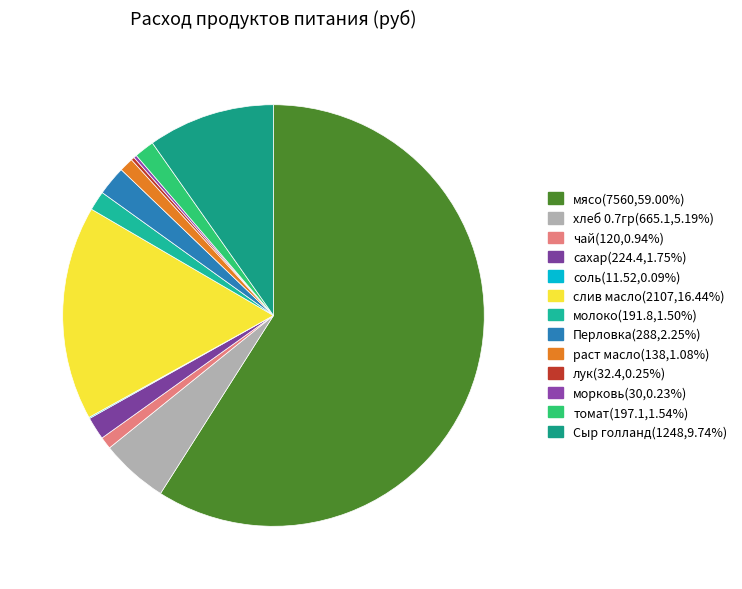

The сахар slice represents 1% of the pie. True or false?

False